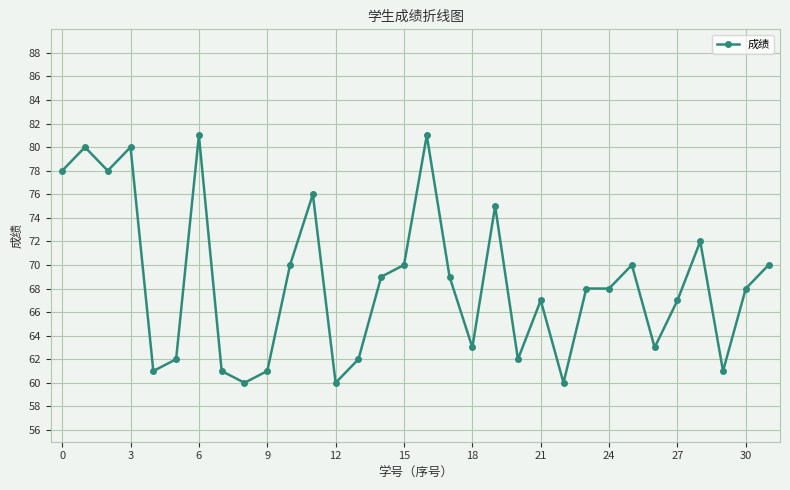

What is the average value?

69